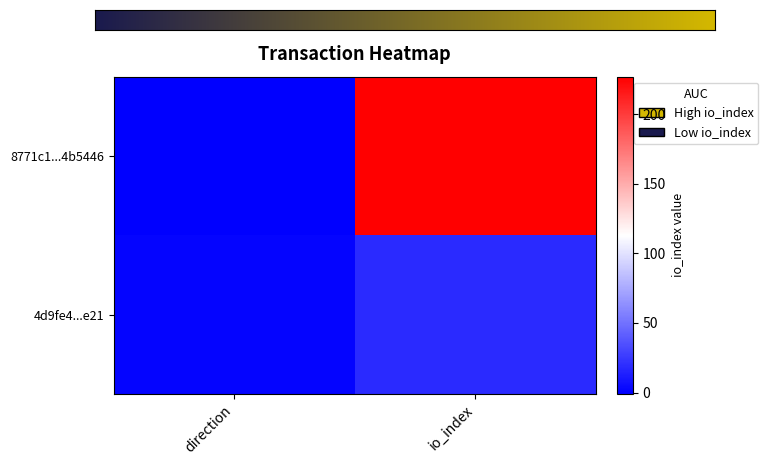

How many data points does each series have?

2